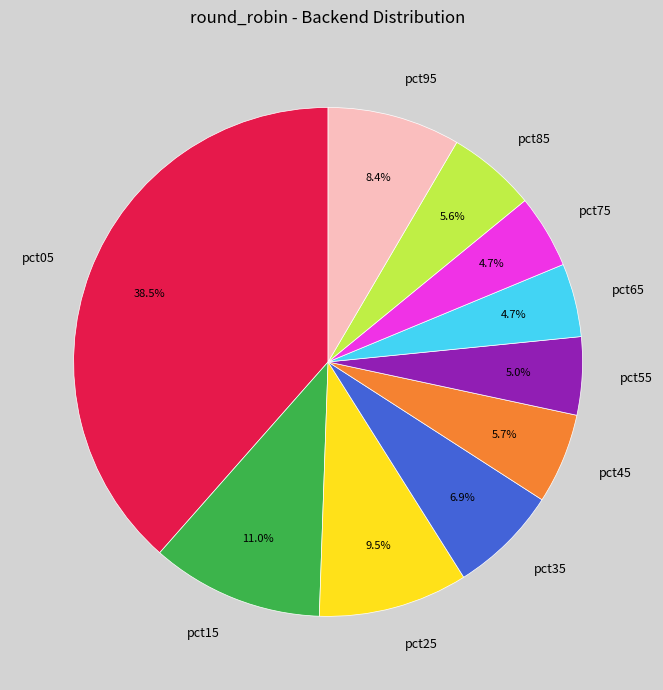

Is the sum of pct55 and pct35 greater than half?

No